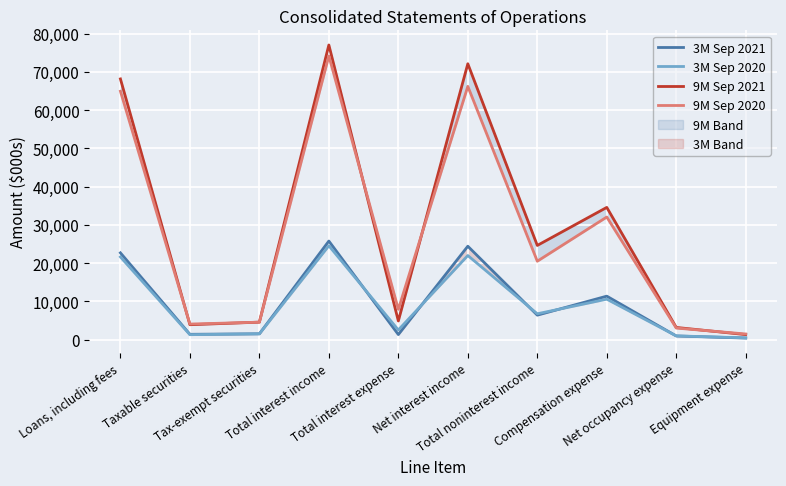

How many times do 3M Sep 2020 and 3M Sep 2021 cross each other?

5